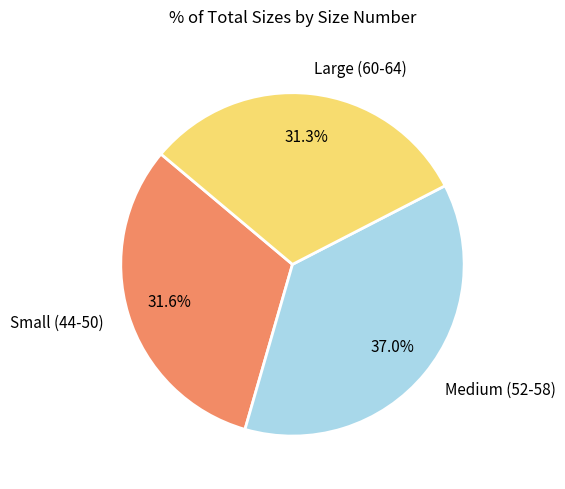

What portion of the pie excludes Large (60-64)?

68.7%